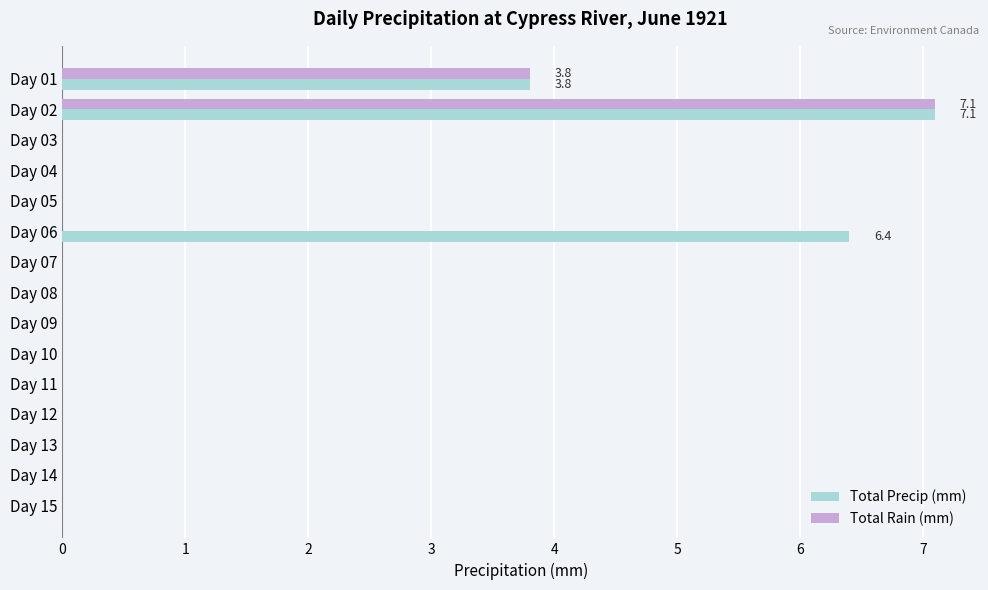

At which category is the sum across all series the highest?

Day 02